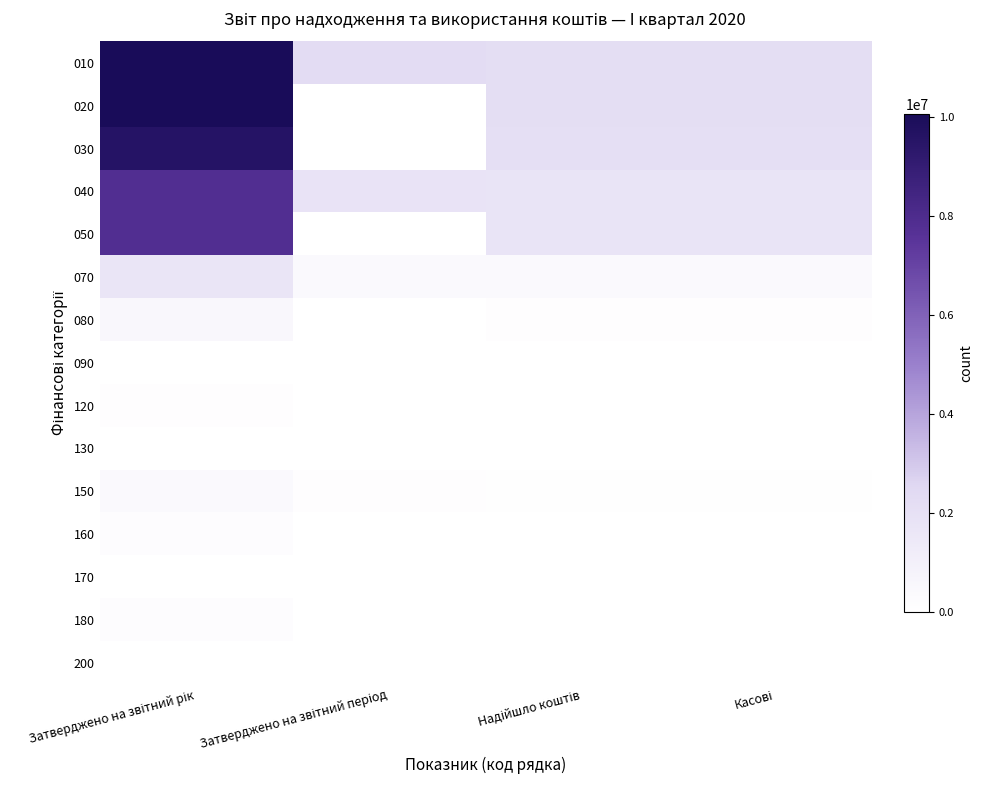

At how many categories does at least one series exceed 9038728?

1